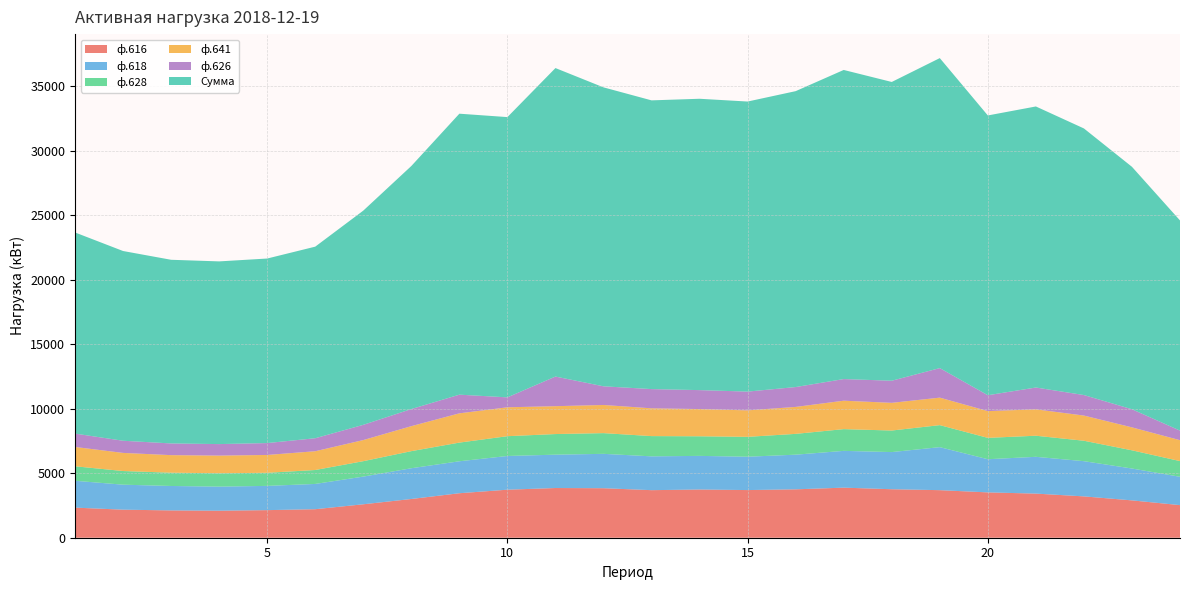

Reading right to left, what are all the values shown in this chart?

ф.616: 24=2527.2	23=2894.4	22=3204.0	21=3420.0	20=3513.6	19=3686.4	18=3758.4	17=3880.8	16=3751.2	15=3693.6	14=3736.8	13=3686.4	12=3837.6	11=3852.0	10=3722.4	9=3448.8	8=3002.4	7=2592.0	6=2210.4	5=2138.4	4=2095.2	3=2116.8	2=2174.4	1=2332.8
ф.618: 24=2196.0	23=2469.6	22=2728.8	21=2851.2	20=2570.4	19=3333.6	18=2880.0	17=2851.2	16=2685.6	15=2584.8	14=2606.4	13=2620.8	12=2664.0	11=2584.8	10=2613.6	9=2476.8	8=2383.2	7=2145.6	6=1958.4	5=1879.2	4=1864.8	3=1893.6	2=1936.8	1=2080.8
ф.628: 24=1216.8	23=1411.2	22=1584.0	21=1634.4	20=1656.0	19=1706.4	18=1670.4	17=1684.8	16=1612.8	15=1540.8	14=1519.2	13=1569.6	12=1605.6	11=1598.4	10=1533.6	9=1447.2	8=1324.8	7=1195.2	6=1080.0	5=1015.2	4=1036.8	3=1029.6	2=1058.4	1=1123.2
ф.641: 24=1620.0	23=1778.4	22=1951.2	21=2044.8	20=2073.6	19=2131.2	18=2145.6	17=2203.2	16=2088.0	15=2052.0	14=2109.6	13=2152.8	12=2181.6	11=2160.0	10=2239.2	9=2268.0	8=1936.8	7=1636.2	6=1454.4	5=1382.4	4=1368.0	3=1360.8	2=1404.0	1=1497.6
ф.626: 24=741.6	23=1404.0	22=1591.2	21=1692.0	20=1231.2	19=2289.6	18=1713.6	17=1677.6	16=1540.8	15=1454.4	14=1468.8	13=1490.4	12=1447.2	11=2296.8	10=770.4	9=1447.2	8=1324.8	7=1180.8	6=1008.0	5=921.6	4=892.8	3=907.2	2=943.2	1=1036.8
Сумма: 24=16290.0	23=18790.8	22=20662.8	21=21783.6	20=21684.0	19=24027.6	18=23156.4	17=23958.0	16=22934.4	15=22482.0	14=22581.6	13=22378.8	12=23170.8	11=23910.0	10=21722.4	9=21777.6	8=18838.8	7=16602.6	6=14848.8	5=14302.8	4=14160.0	3=14234.4	2=14705.4	1=15589.2